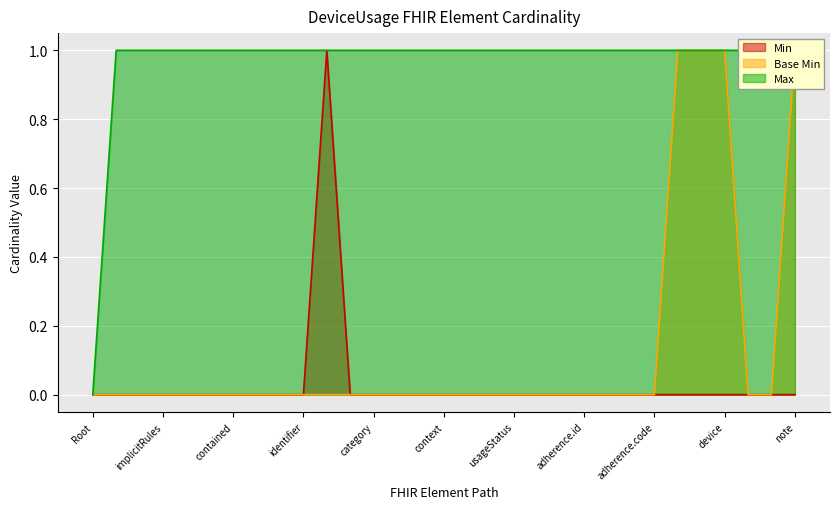

Which series has the largest range (max minus min)?

Min